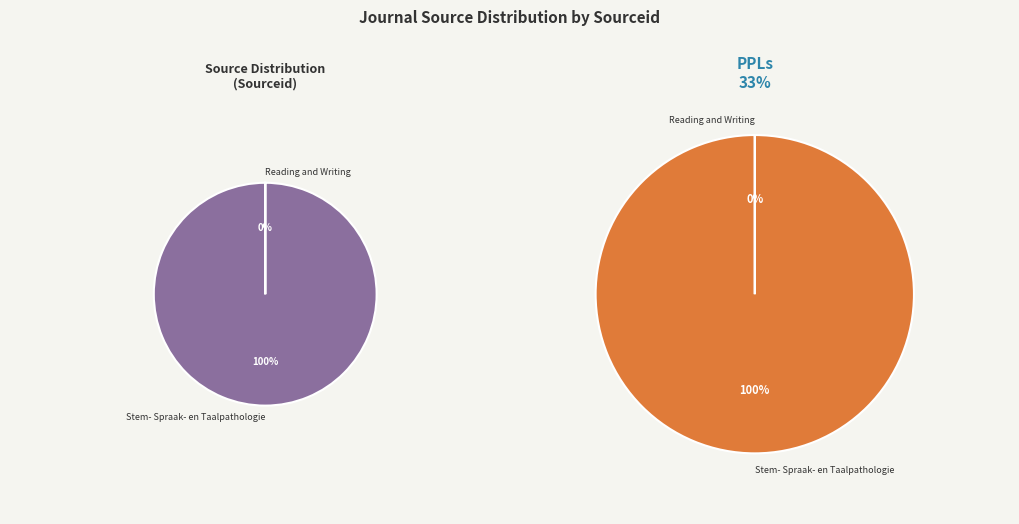

Is Stem- Spraak- en Taalpathologie the majority of the pie?

Yes